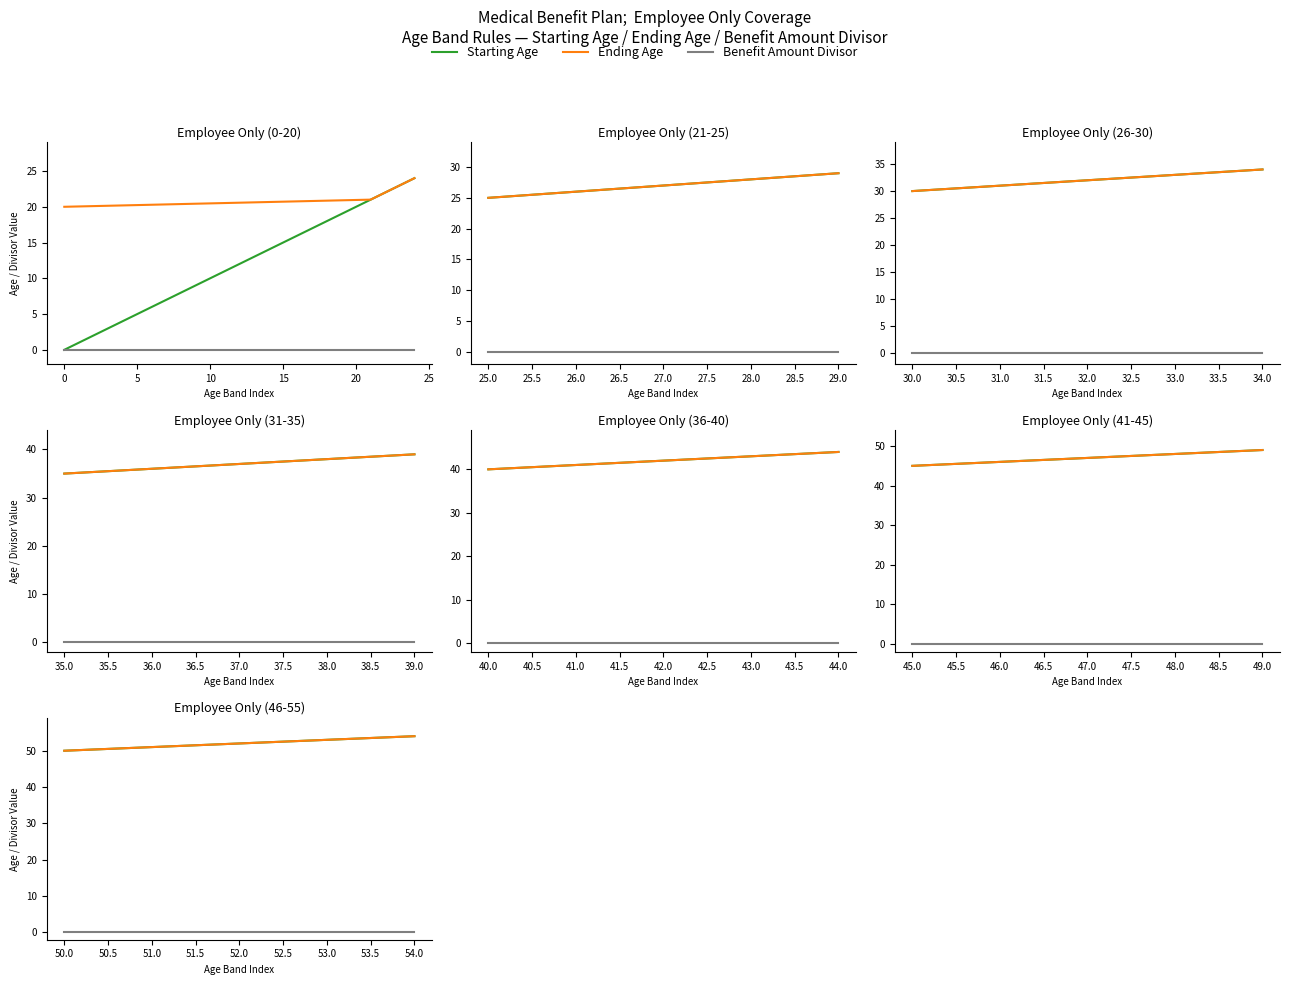

Is the value of Benefit Amount Divisor at 50.0 greater than the value of Ending Age at 54.0?

No